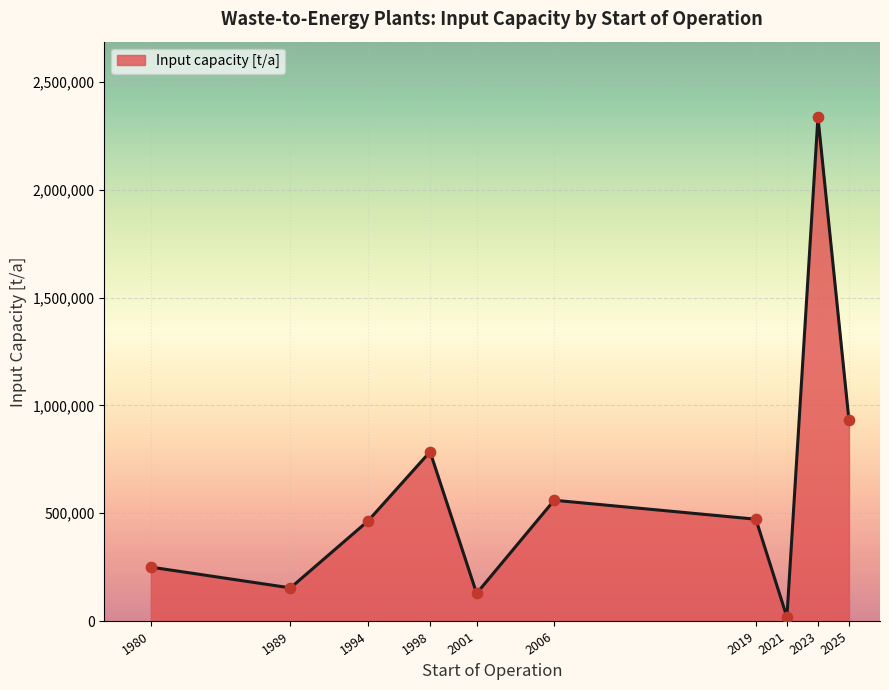

Between 1989 and 1980, which is larger?

1980